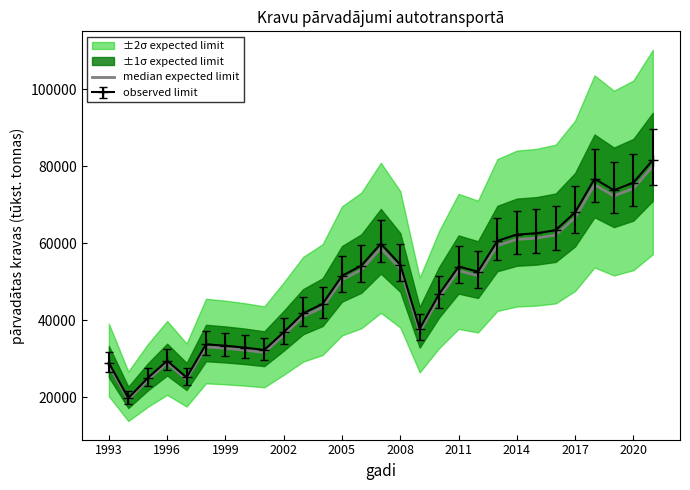

What is the maximum value for observed limit?

81602.1